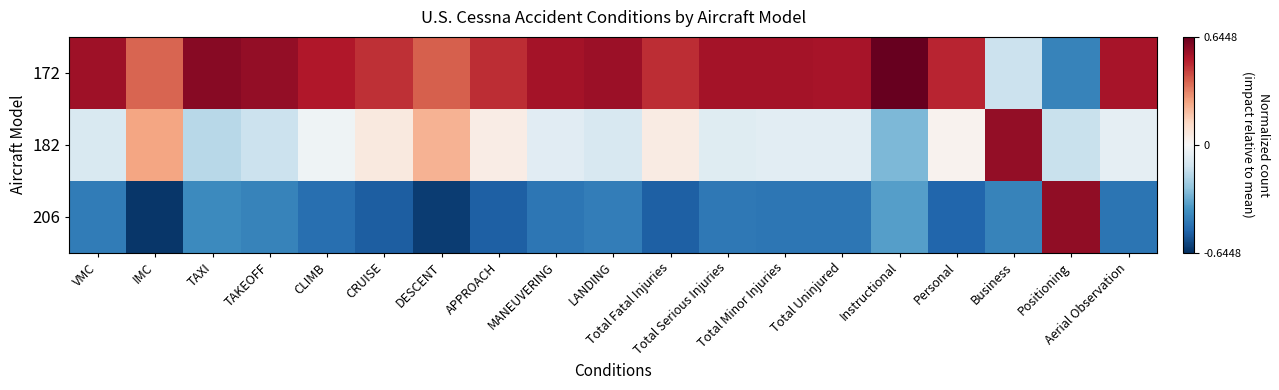

Which label corresponds to the largest value in the chart?

Instructional